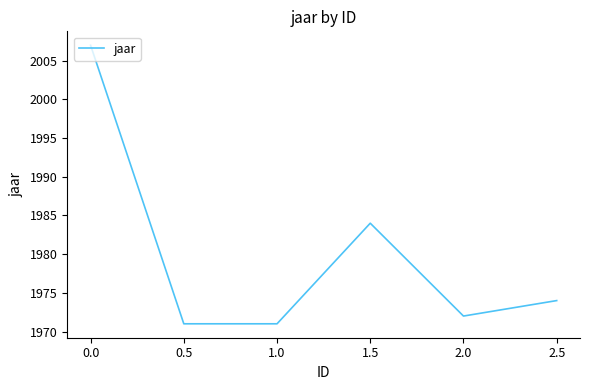

Reading right to left, transcribe all the data shown in this chart.

1974	1972	1984	1971	1971	2007